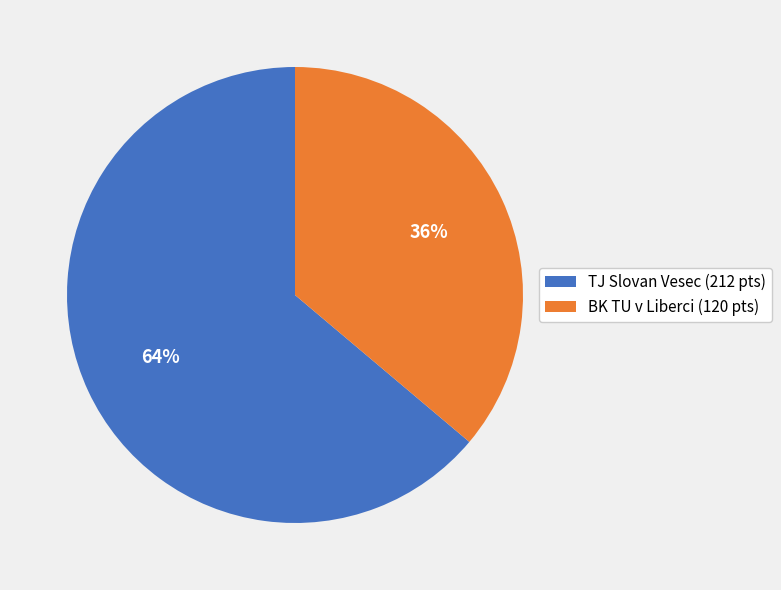

Is it true that BK TU v Liberci (120 pts) is 24% of the pie?

False